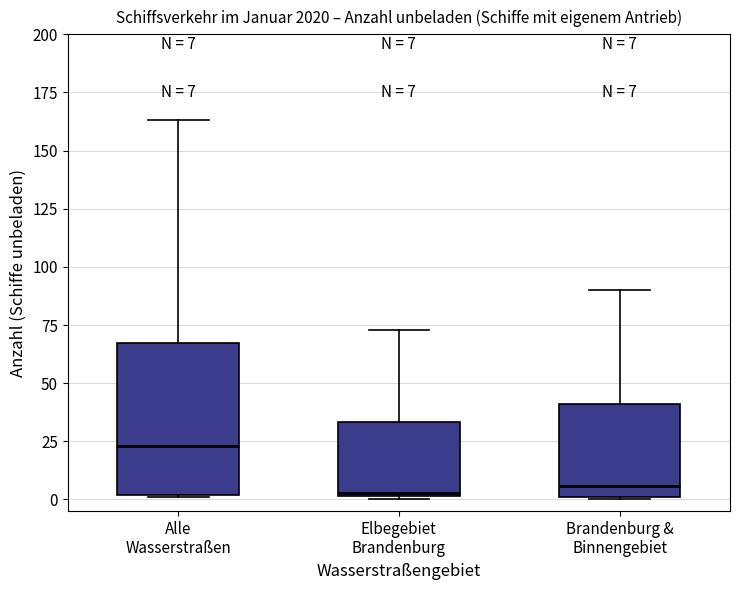

Which box is the tallest, from its lower edge to its upper edge?

Alle Wasserstraßen